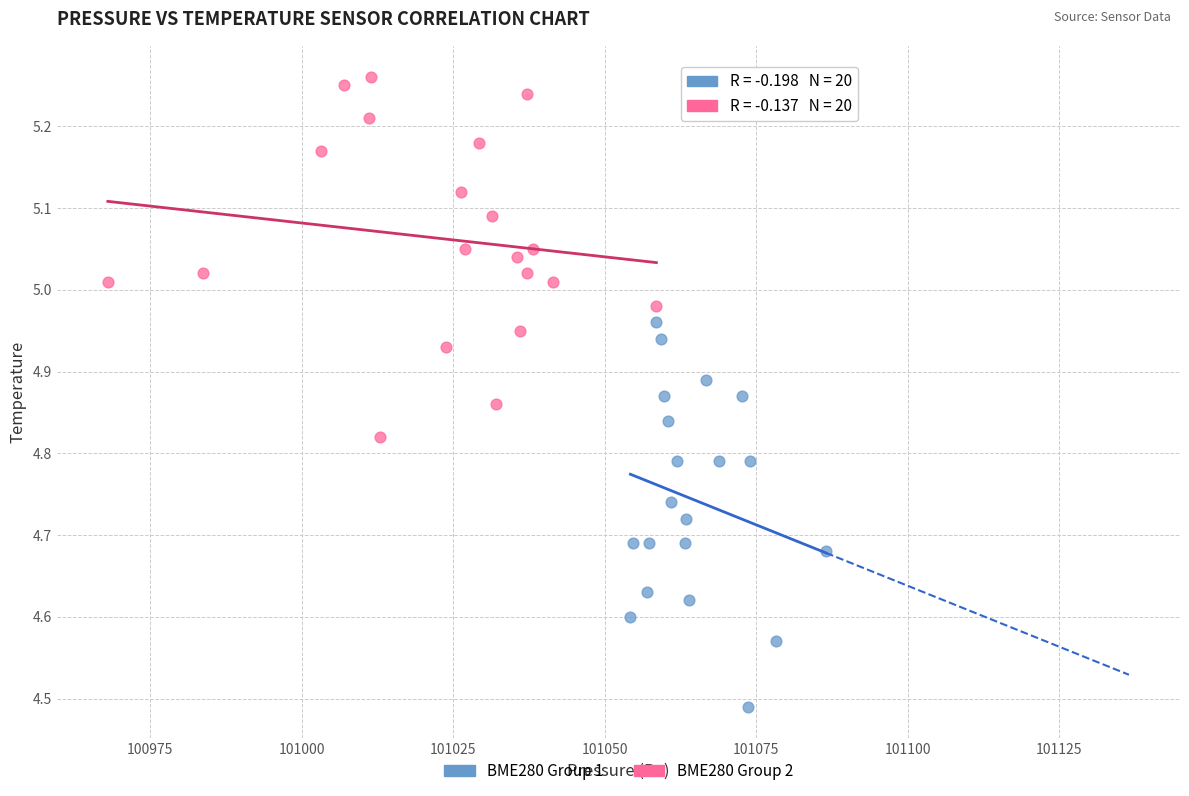

Which series reaches the maximum Y coordinate?

BME280 Group 2